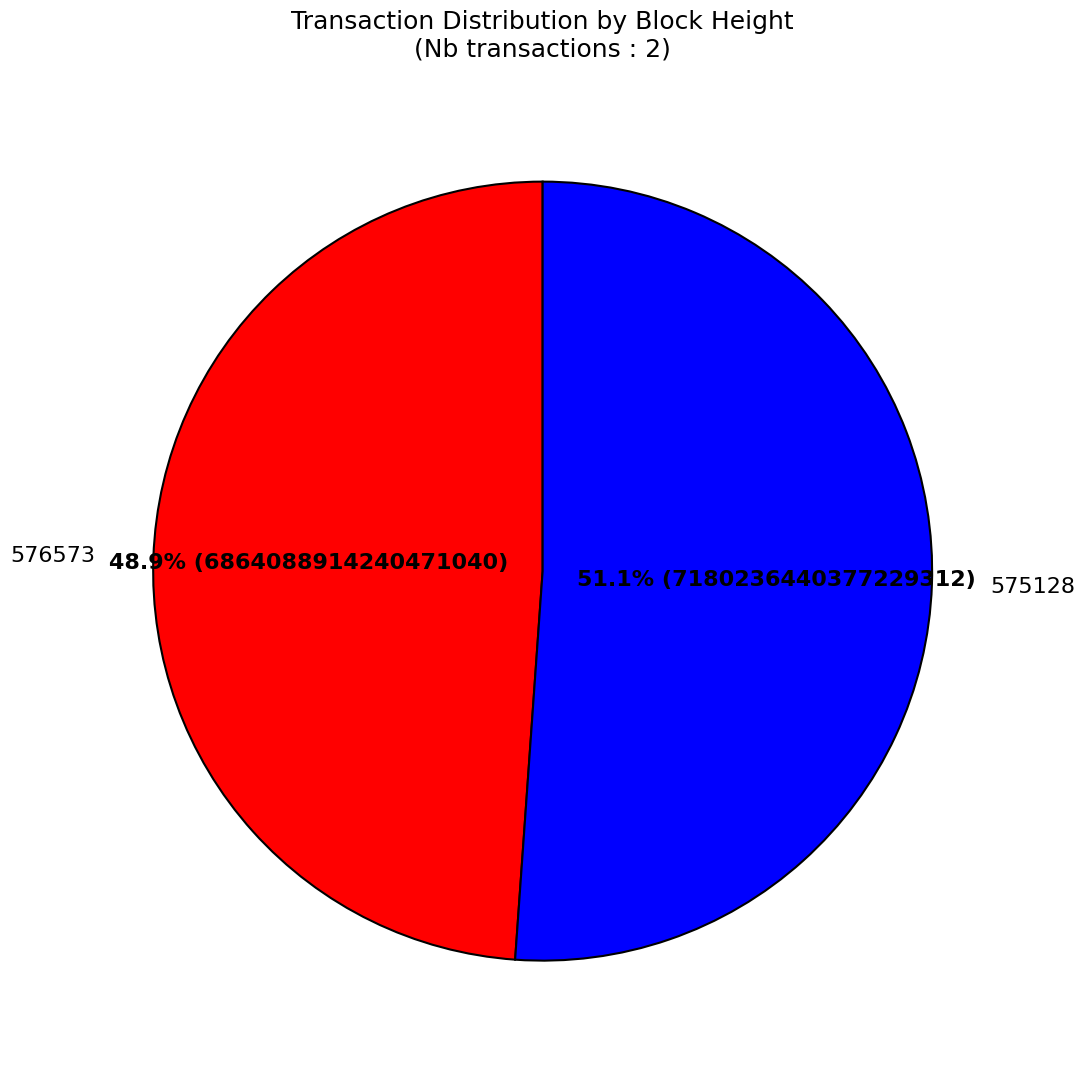

To the nearest percent, what portion does 575128 represent?

51%